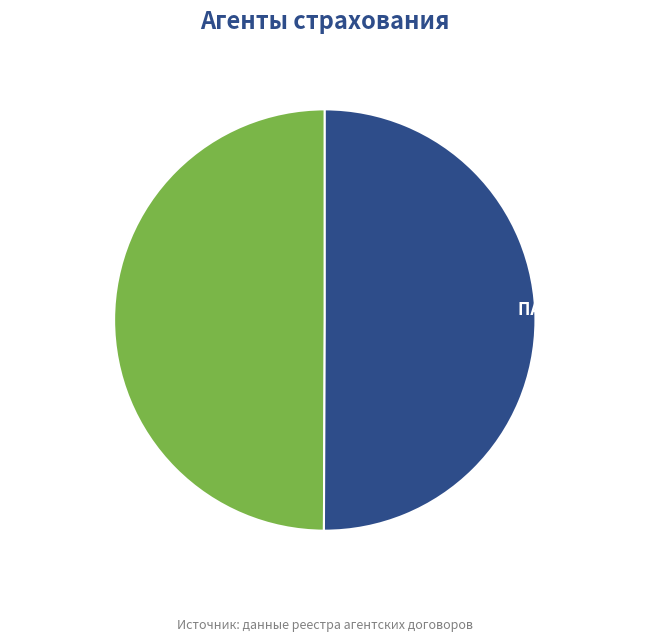

How many slices are in this pie chart?

2